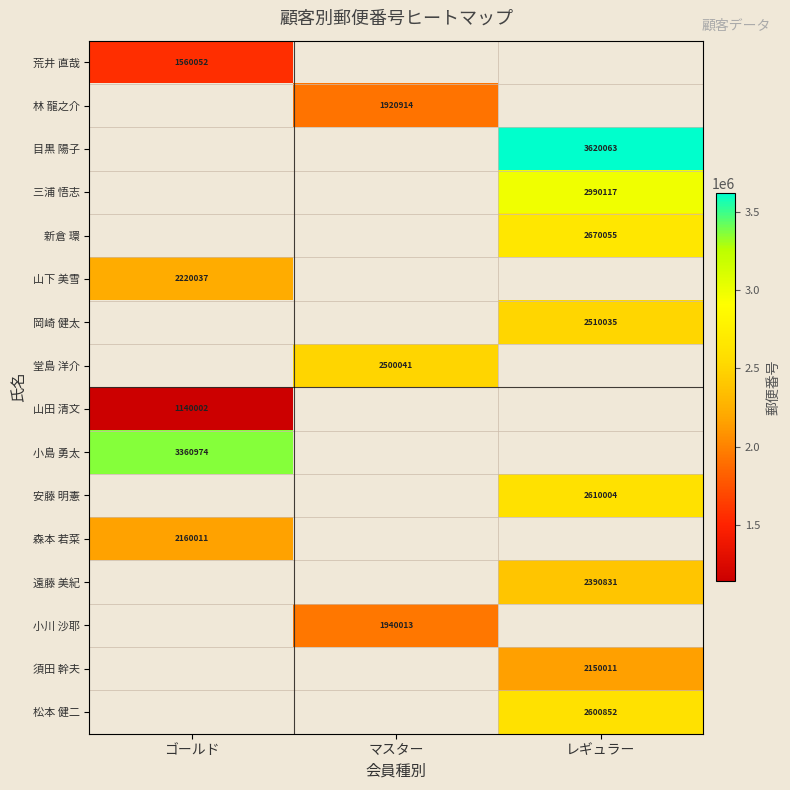

The value of 遠藤 美紀 at レギュラー is 2390831. True or false?

True